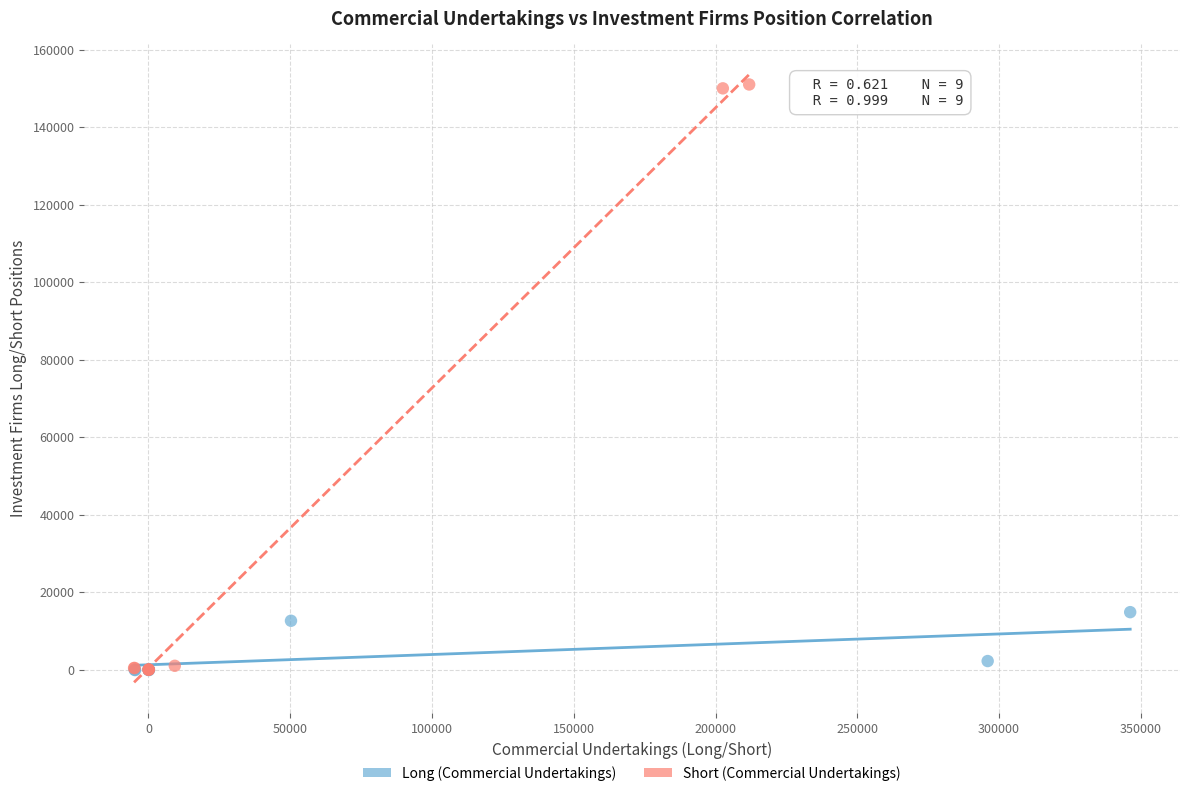

What are all the series names shown in the legend?

Long (Commercial Undertakings), Short (Commercial Undertakings)